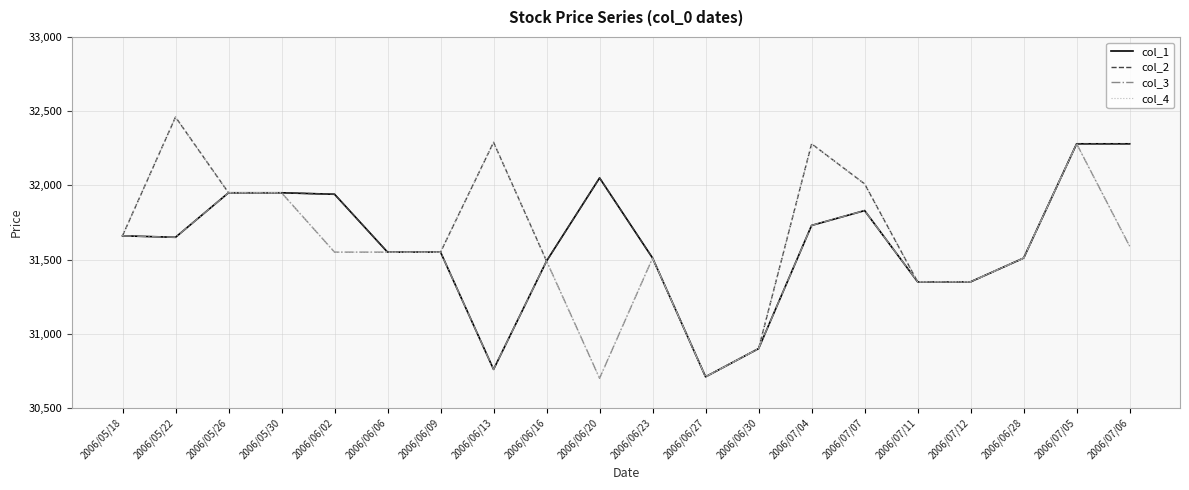

What is the maximum value for col_4?

32460